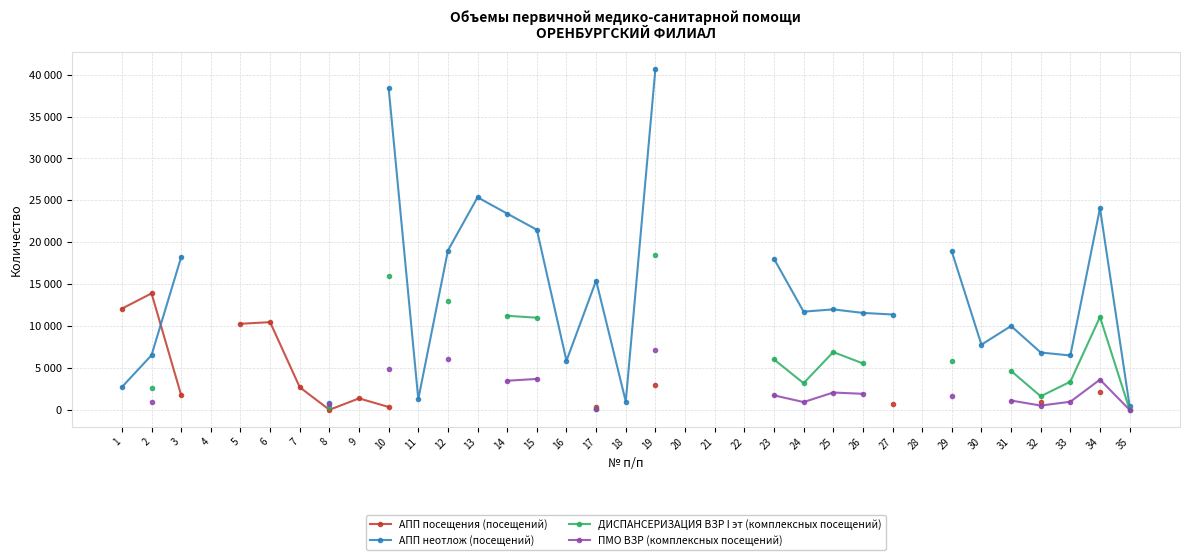

True or false: ДИСПАНСЕРИЗАЦИЯ ВЗР I эт (комплексных посещений) has more than 1 interior local peaks.

True